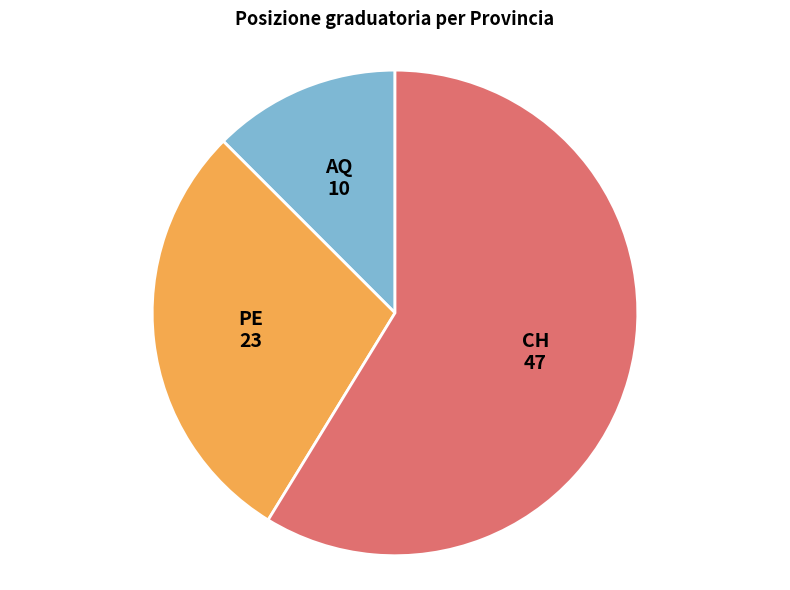

True or false: CH accounts for 34% of the total.

False